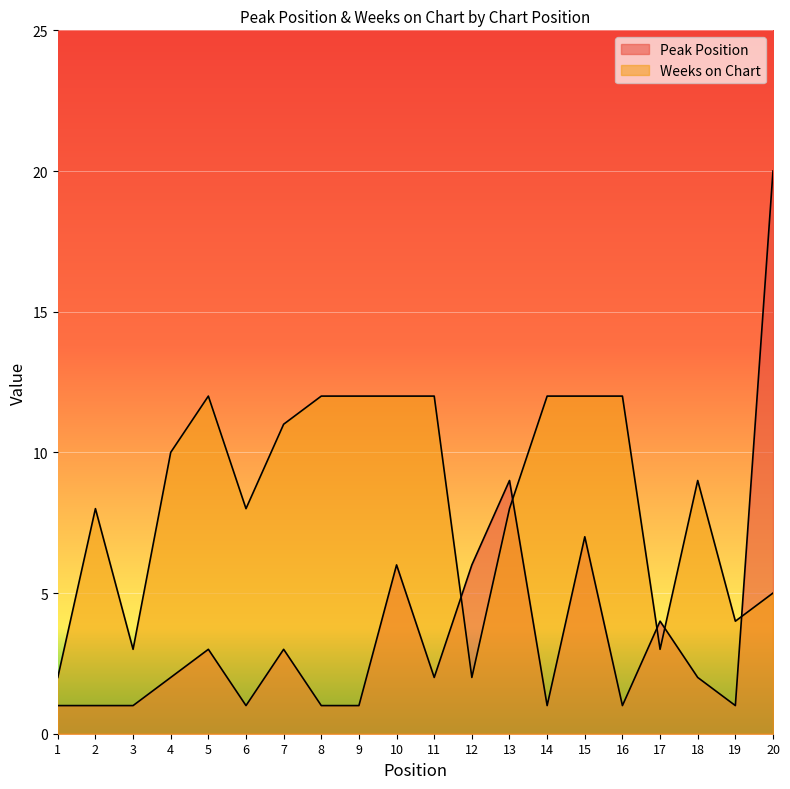

At which label is Peak Position closest to 10?

13